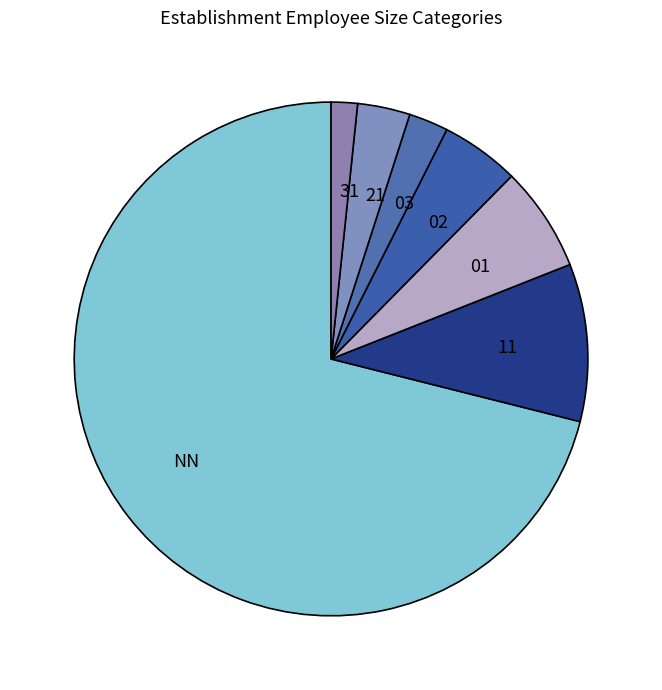

Which has a higher value, 02 or NN?

NN